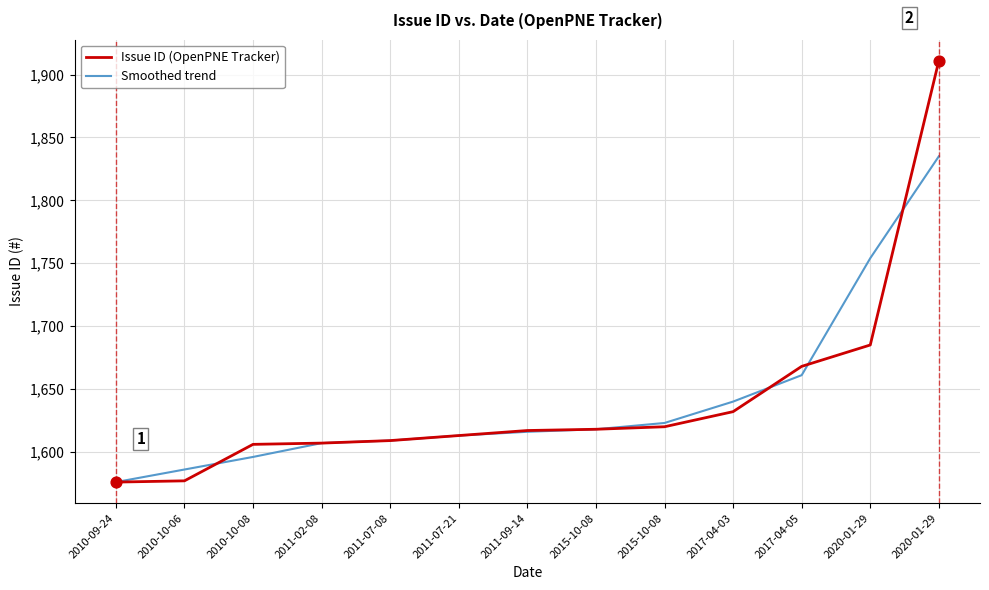

Is this an area chart (filled region under the line)?

No